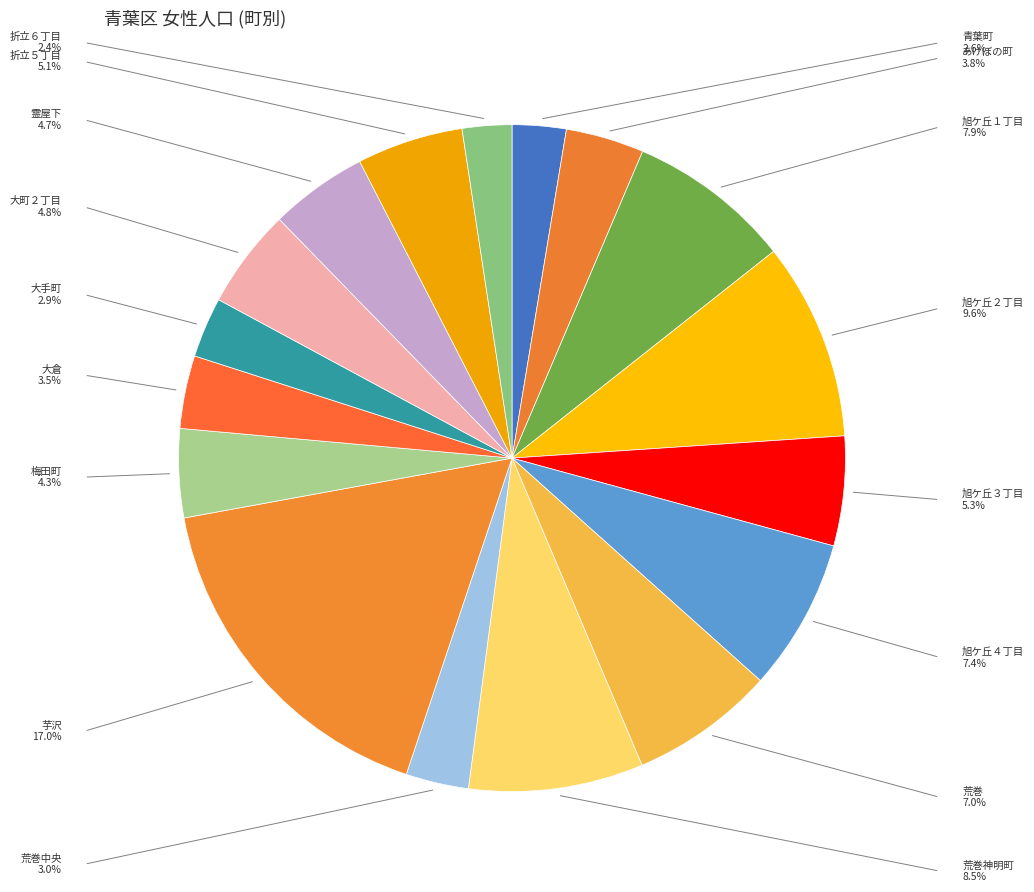

How many slices are in this pie chart?

17